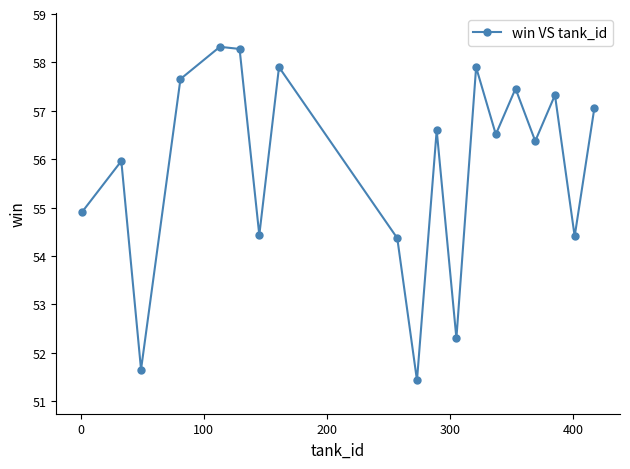

What is the value of the 4th point from the left?

57.7